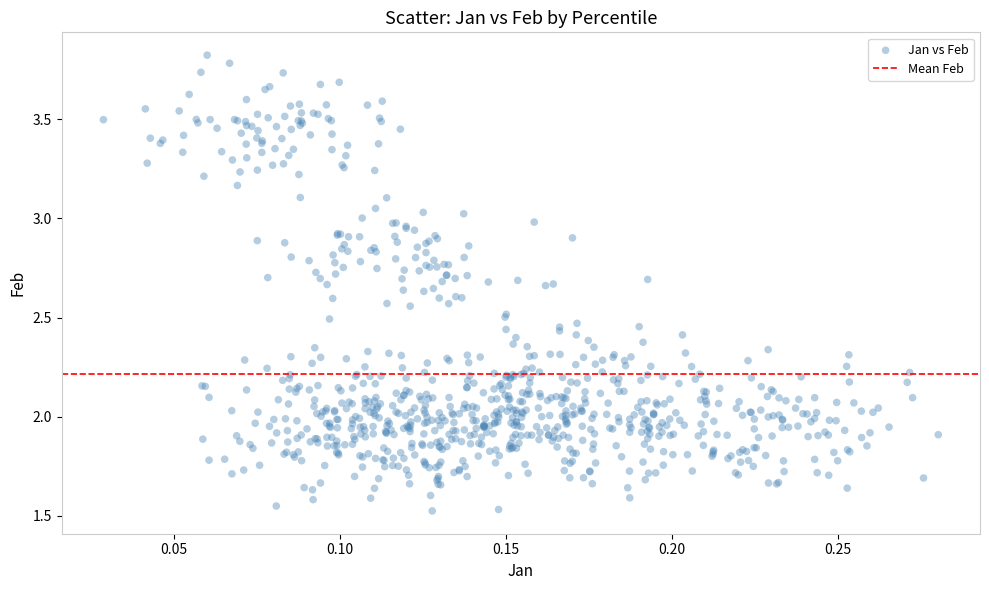

What is the range of X values (max minus min)?

0.3